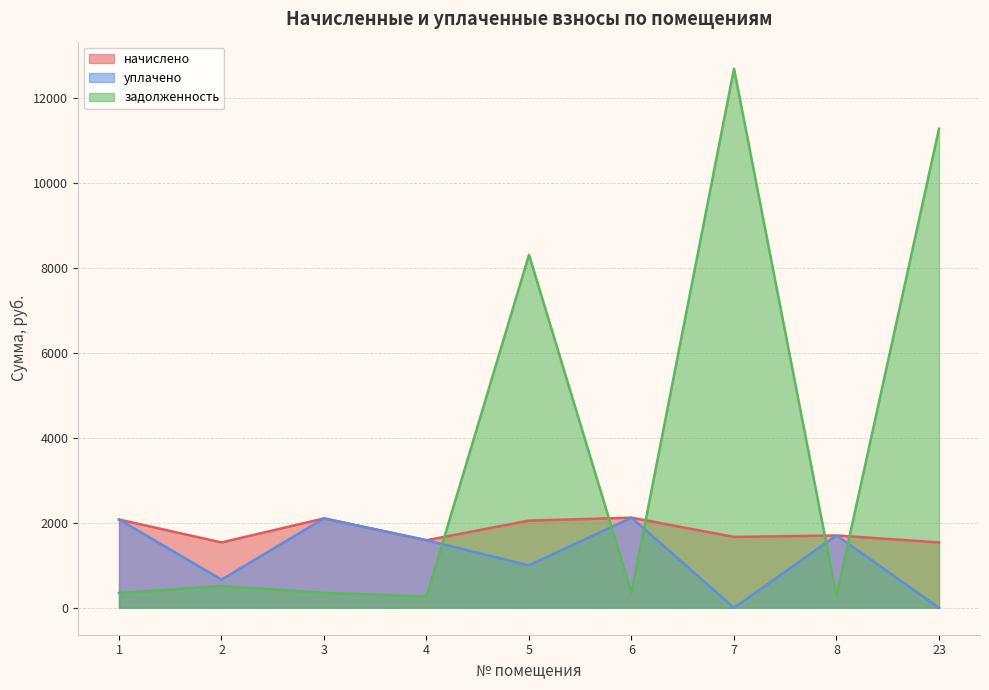

How many values in the начислено series exceed 1702?

5